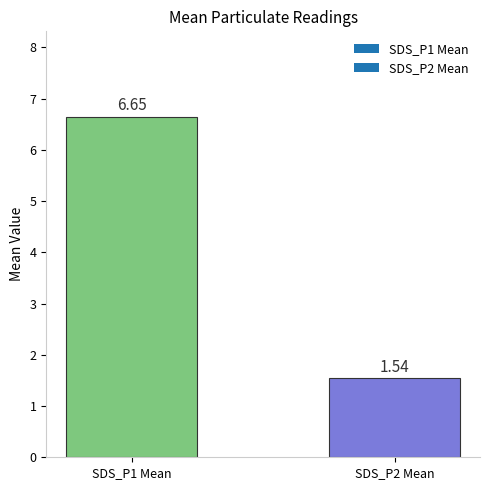

Rank the categories by value from lowest to highest.

SDS_P2 Mean, SDS_P1 Mean